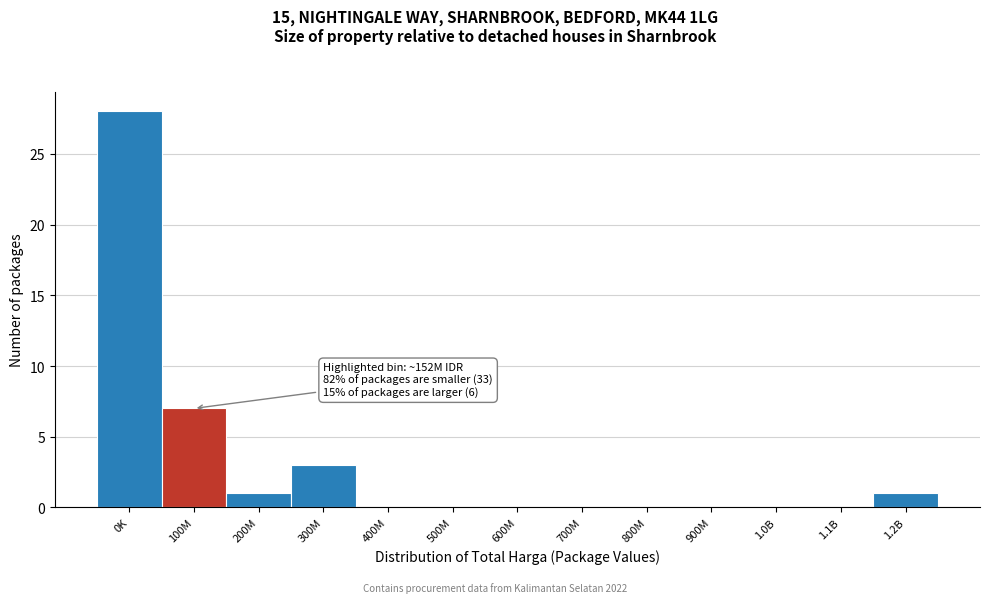

Reading left to right, list all the values displayed in this chart.

0K=28	100M=7	200M=1	300M=3	400M=0	500M=0	600M=0	700M=0	800M=0	900M=0	1.0B=0	1.1B=0	1.2B=1